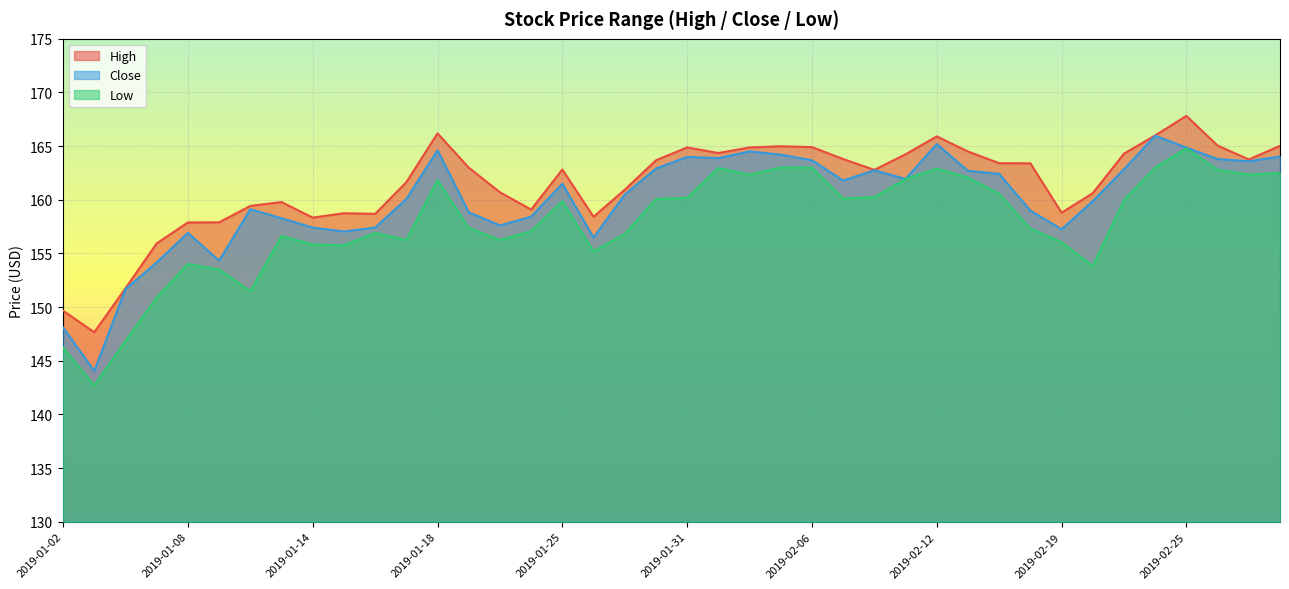

Reading left to right, transcribe all the data shown in this chart.

High: 2019-01-02=149.7	2019-01-03=147.7	2019-01-04=151.8	2019-01-07=155.9	2019-01-08=157.9	2019-01-09=157.9	2019-01-10=159.4	2019-01-11=159.8	2019-01-14=158.3	2019-01-15=158.8	2019-01-16=158.7	2019-01-17=161.6	2019-01-18=166.2	2019-01-22=163.0	2019-01-23=160.7	2019-01-24=159.1	2019-01-25=162.8	2019-01-28=158.4	2019-01-29=160.9	2019-01-30=163.7	2019-01-31=164.9	2019-02-01=164.4	2019-02-04=164.9	2019-02-05=165.0	2019-02-06=164.9	2019-02-07=163.8	2019-02-08=162.8	2019-02-11=164.2	2019-02-12=165.9	2019-02-13=164.5	2019-02-14=163.4	2019-02-15=163.4	2019-02-19=158.8	2019-02-20=160.6	2019-02-21=164.3	2019-02-22=166.0	2019-02-25=167.8	2019-02-26=165.1	2019-02-27=163.8	2019-02-28=165.0
Close: 2019-01-02=148.1	2019-01-03=144.1	2019-01-04=151.7	2019-01-07=154.2	2019-01-08=156.9	2019-01-09=154.3	2019-01-10=159.1	2019-01-11=158.3	2019-01-14=157.4	2019-01-15=157.1	2019-01-16=157.4	2019-01-17=160.1	2019-01-18=164.6	2019-01-22=158.8	2019-01-23=157.6	2019-01-24=158.4	2019-01-25=161.5	2019-01-28=156.5	2019-01-29=160.5	2019-01-30=162.9	2019-01-31=164.0	2019-02-01=163.9	2019-02-04=164.5	2019-02-05=164.2	2019-02-06=163.7	2019-02-07=161.8	2019-02-08=162.8	2019-02-11=161.9	2019-02-12=165.2	2019-02-13=162.7	2019-02-14=162.4	2019-02-15=159.0	2019-02-19=157.3	2019-02-20=159.9	2019-02-21=162.9	2019-02-22=166.0	2019-02-25=164.9	2019-02-26=163.8	2019-02-27=163.6	2019-02-28=164.0
Low: 2019-01-02=146.2	2019-01-03=142.7	2019-01-04=146.9	2019-01-07=150.9	2019-01-08=154.0	2019-01-09=153.5	2019-01-10=151.5	2019-01-11=156.6	2019-01-14=155.8	2019-01-15=155.8	2019-01-16=156.9	2019-01-17=156.2	2019-01-18=161.8	2019-01-22=157.4	2019-01-23=156.2	2019-01-24=157.1	2019-01-25=159.9	2019-01-28=155.2	2019-01-29=156.8	2019-01-30=160.1	2019-01-31=160.2	2019-02-01=163.0	2019-02-04=162.3	2019-02-05=163.0	2019-02-06=163.0	2019-02-07=160.1	2019-02-08=160.2	2019-02-11=161.9	2019-02-12=162.9	2019-02-13=162.1	2019-02-14=160.6	2019-02-15=157.3	2019-02-19=156.1	2019-02-20=153.8	2019-02-21=160.0	2019-02-22=163.0	2019-02-25=164.8	2019-02-26=162.8	2019-02-27=162.4	2019-02-28=162.5